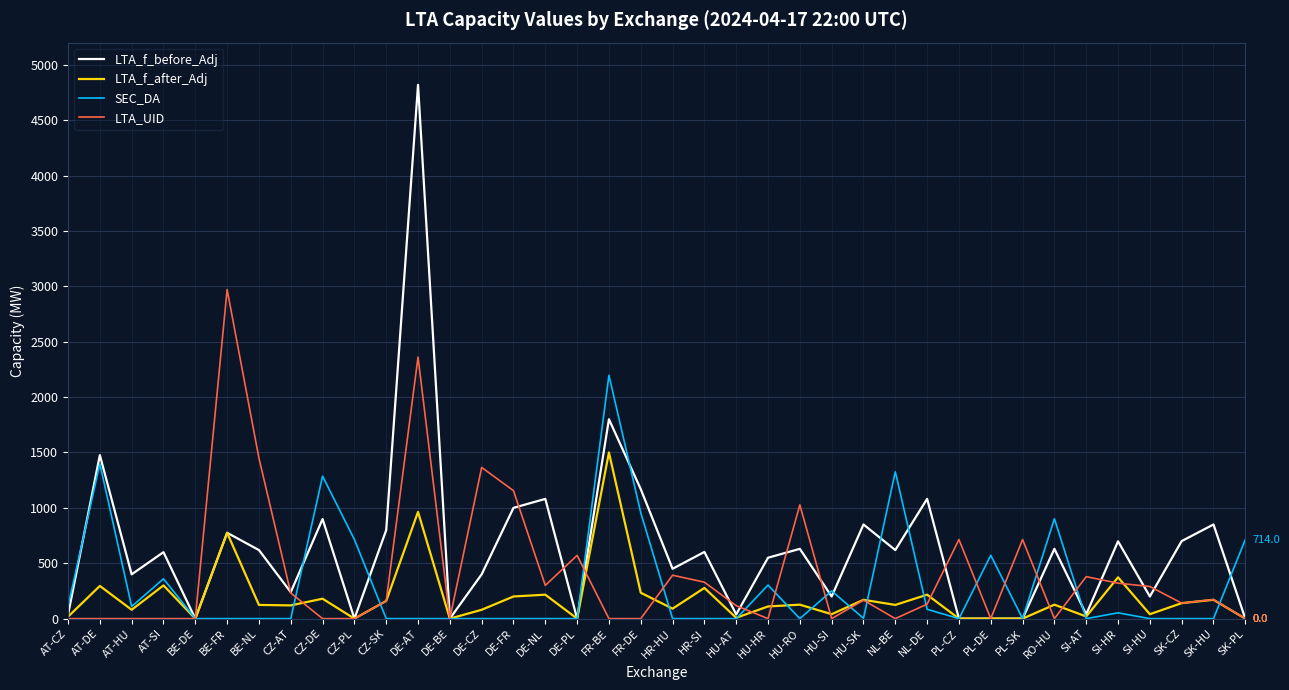

At which category does LTA_f_after_Adj reach its first local peak?

AT-DE